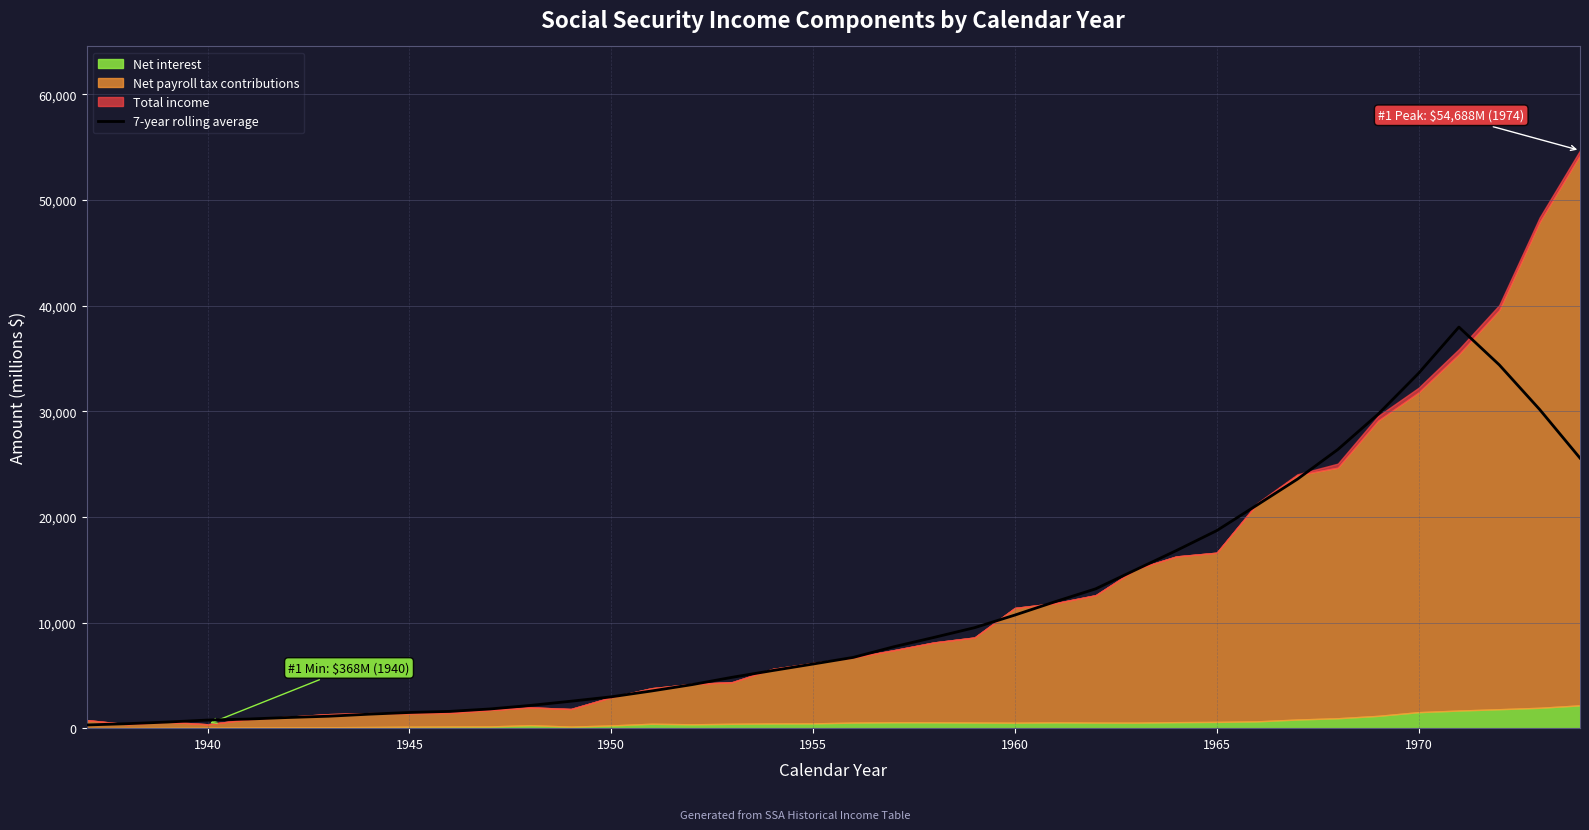

The value of 7-year rolling average at 1970 is 11114.0. True or false?

False